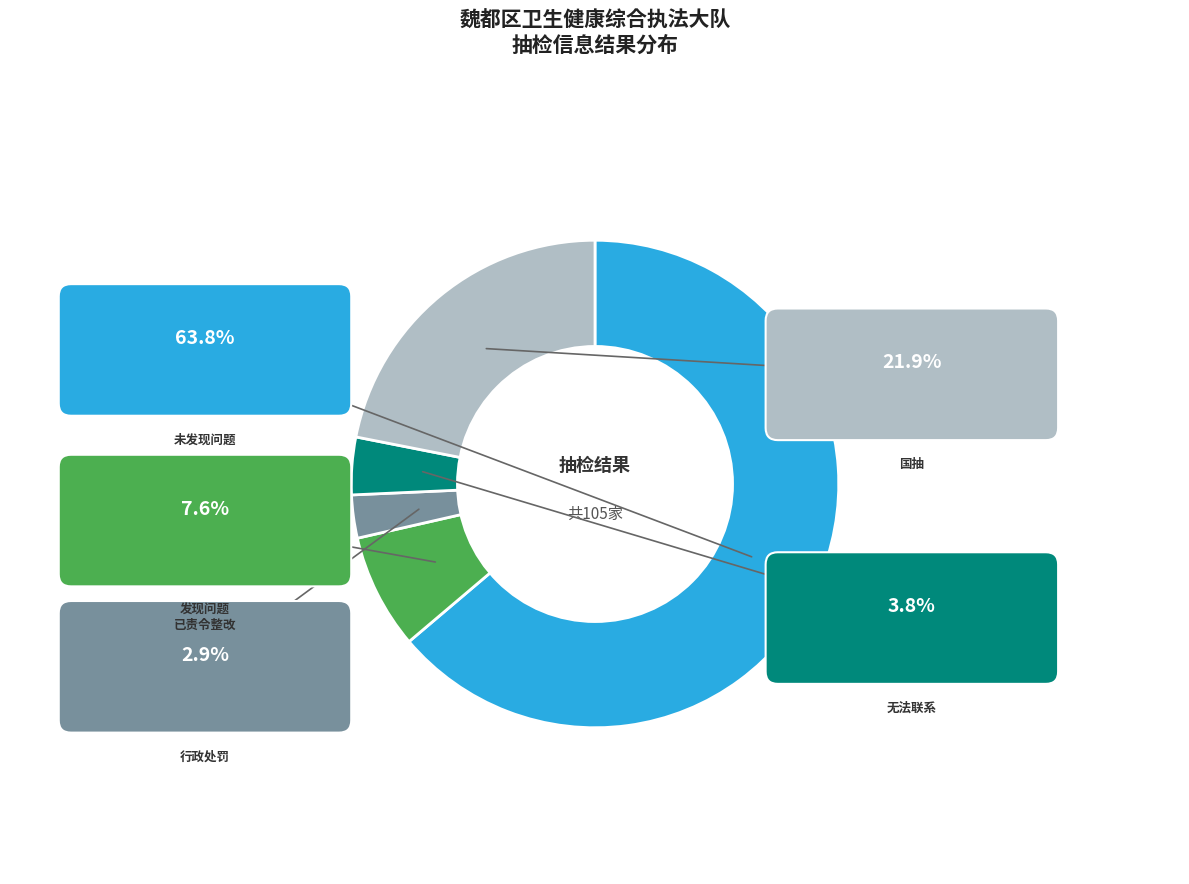

Which has a higher value, 行政处罚 or 未发现问题?

未发现问题